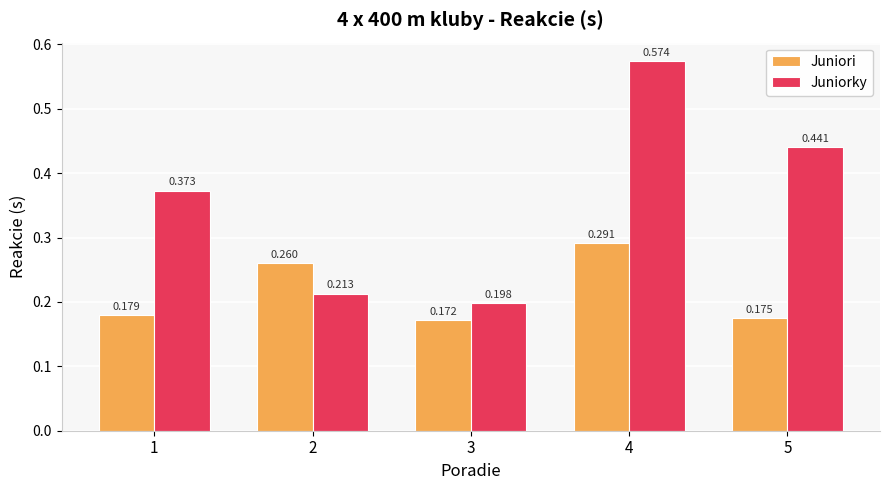

The value of Juniorky at 5 is 0.6. True or false?

False